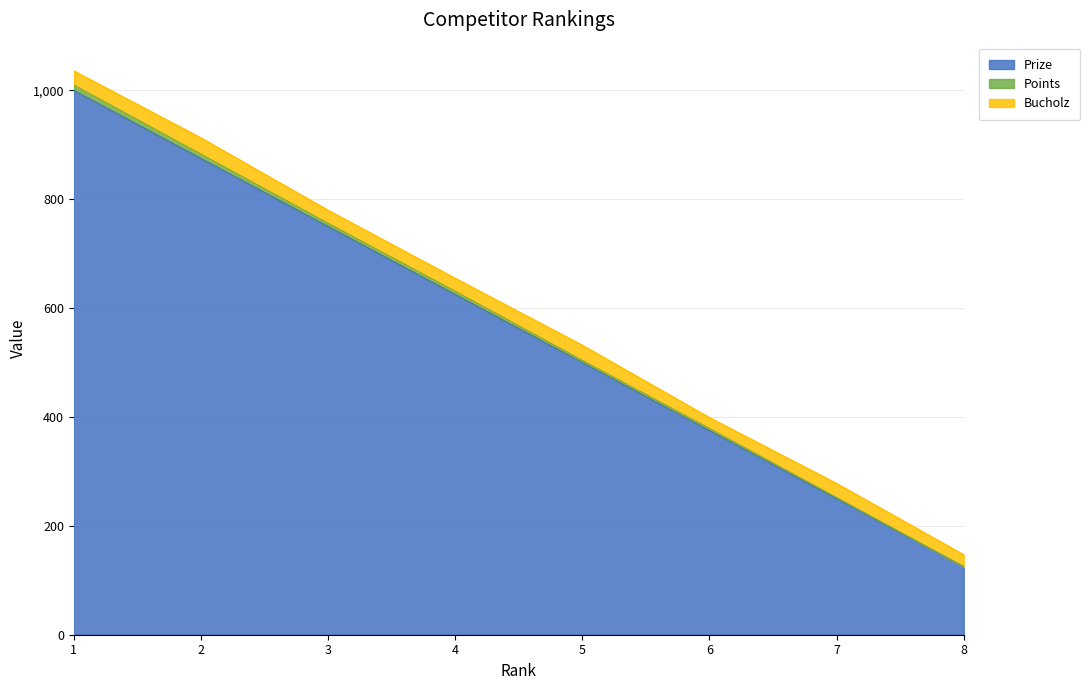

True or false: Prize has a value of 109 at 5.

False